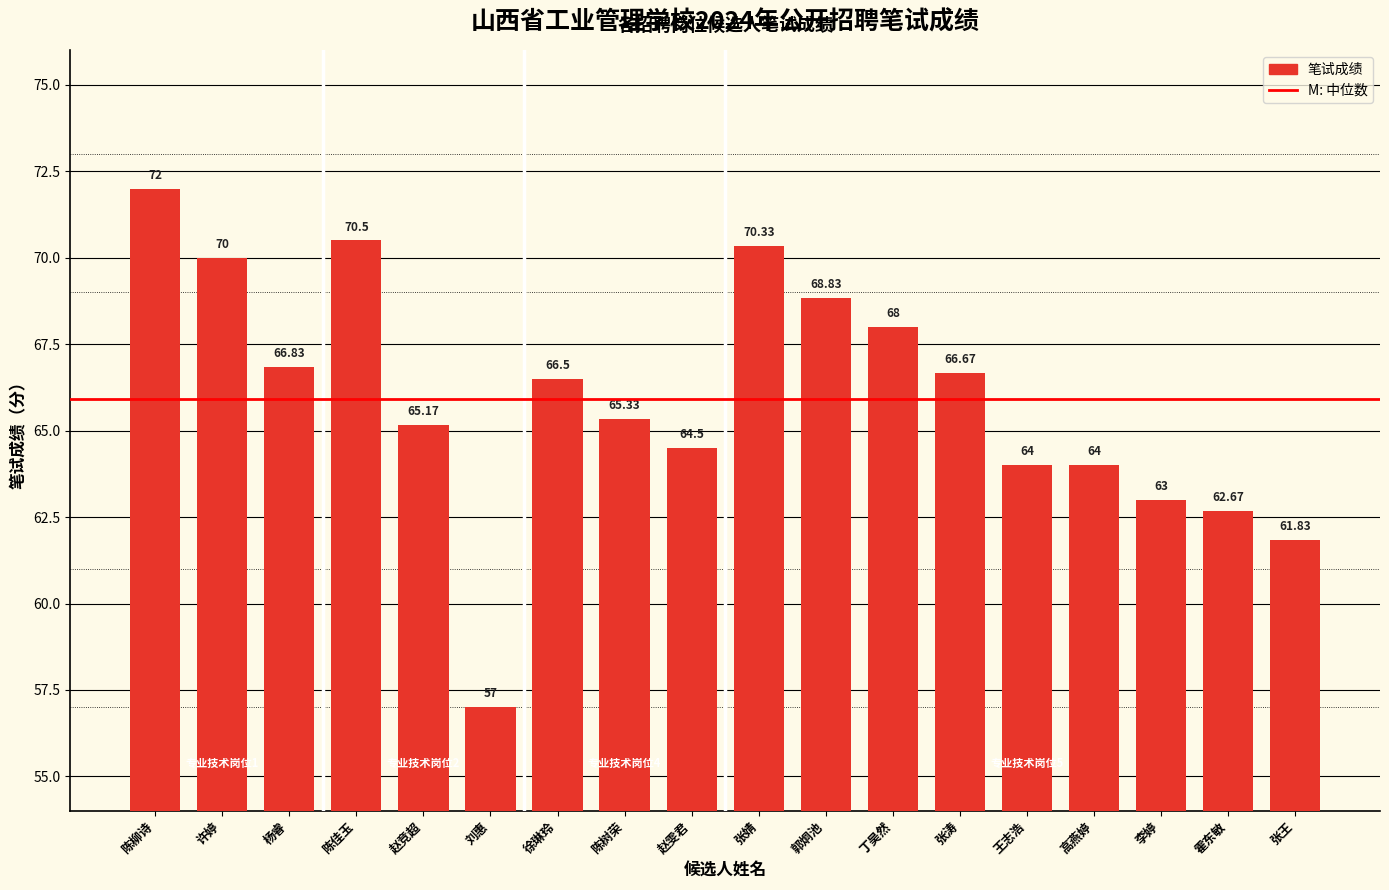

What is the label of the 9th bar from the left?

赵雯君